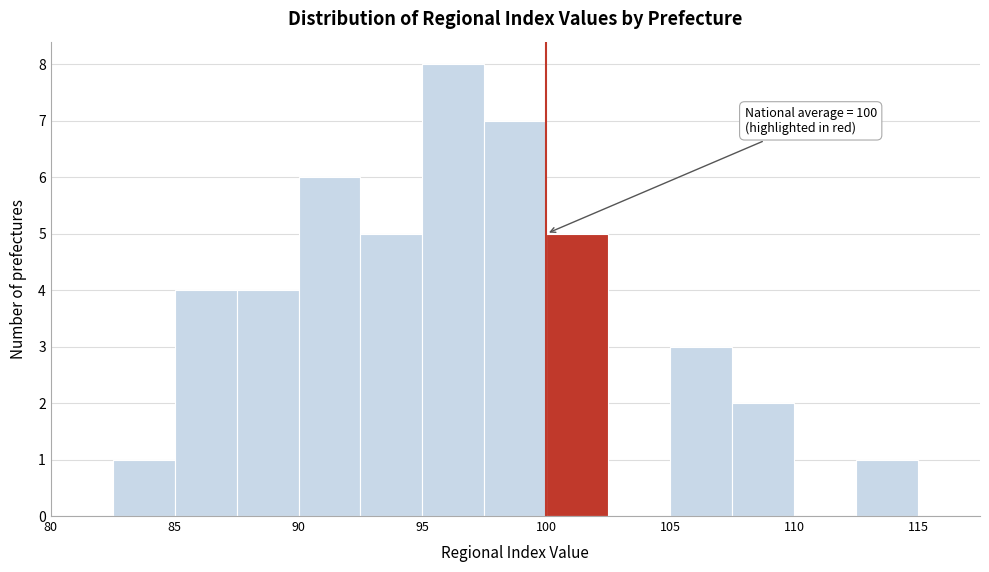

Over which range of the x-axis is the bar tallest?

95.0 to 97.5